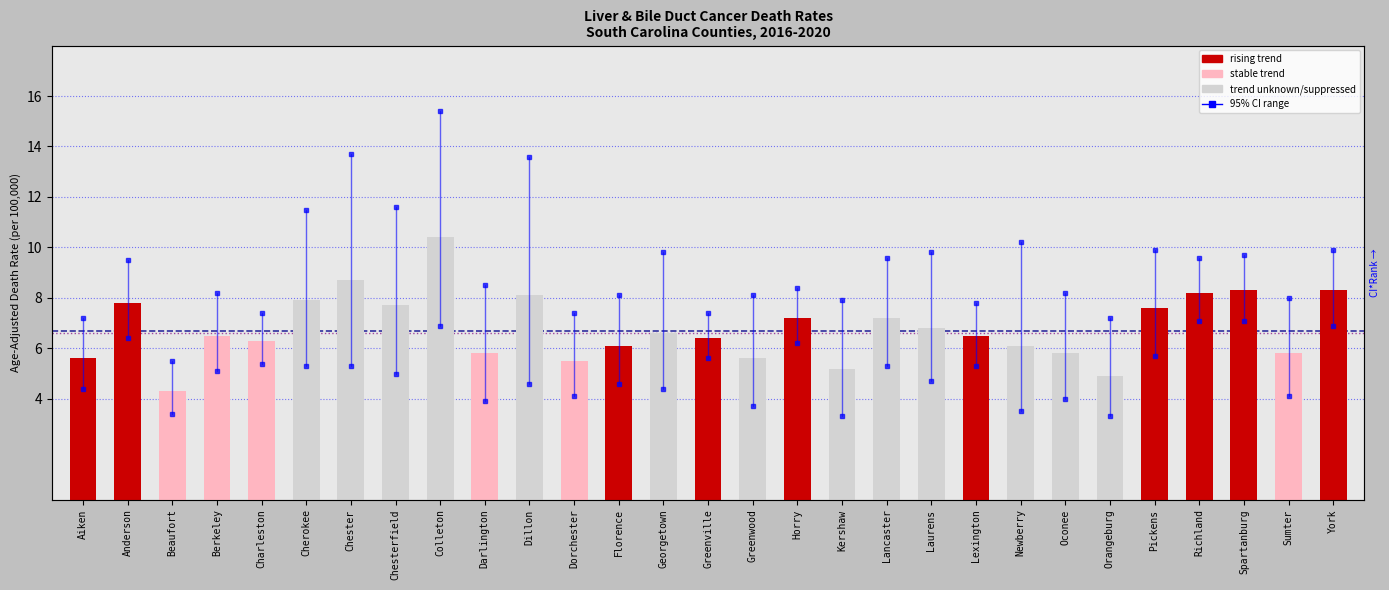

Which has a higher value, Berkeley or Georgetown?

Georgetown